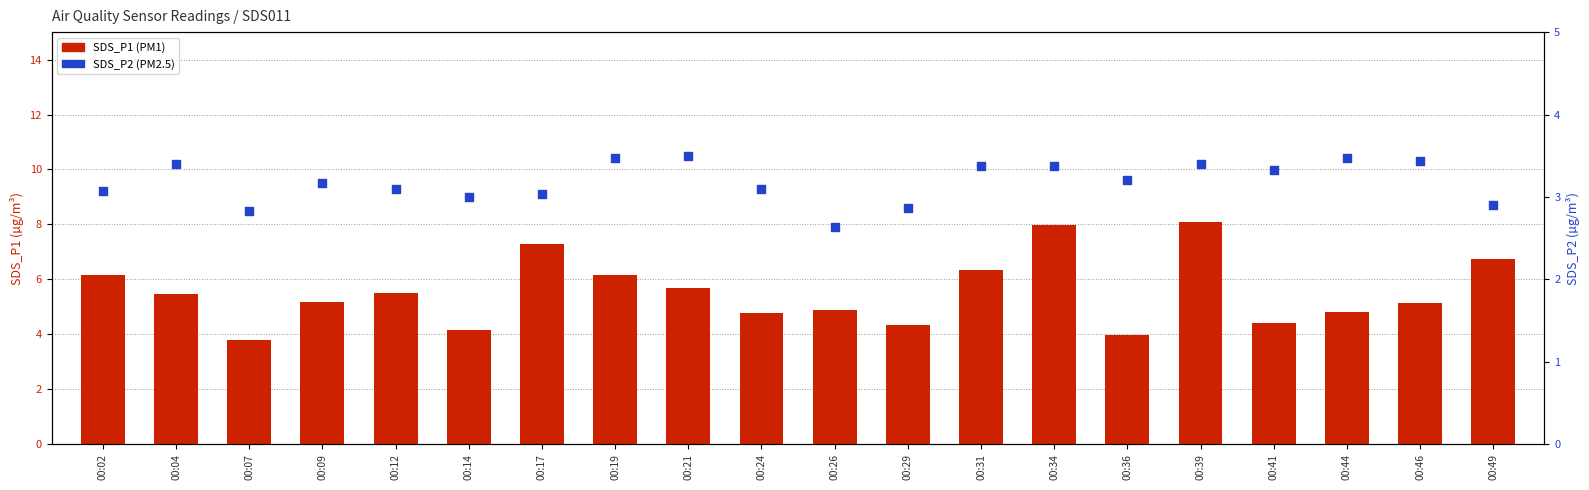

Which series contains the lowest Y value?

SDS_P2 (PM2.5)